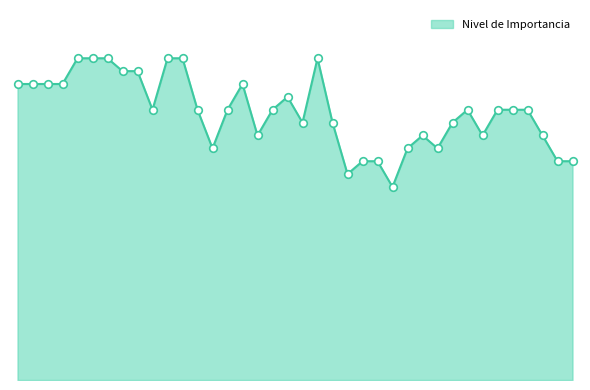

Is this an area chart (filled region under the line)?

Yes